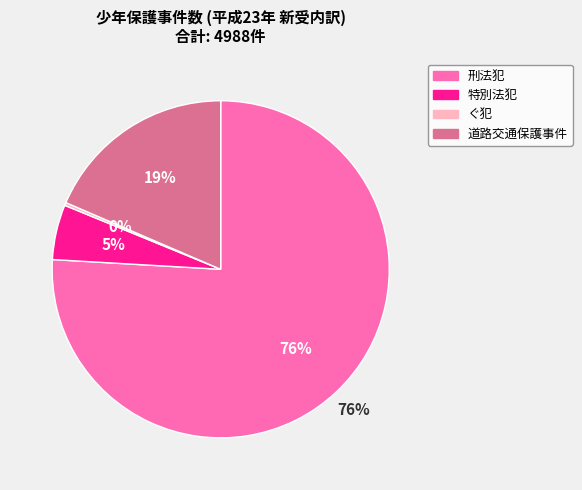

What is the largest slice in the pie chart?

刑法犯